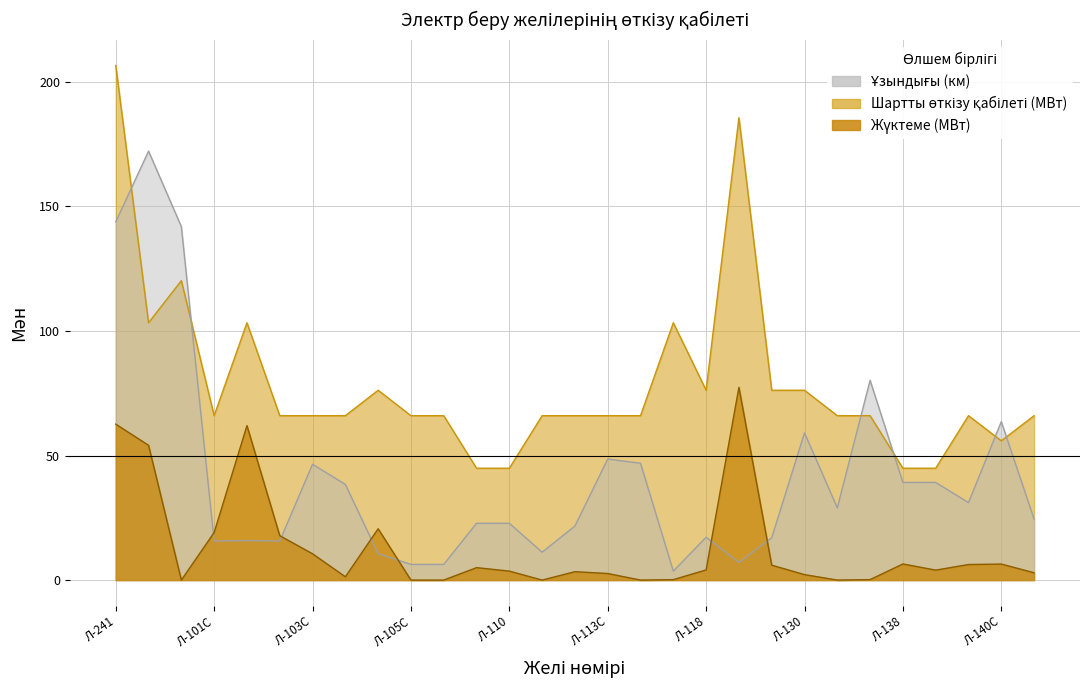

Rank the categories by Шартты өткізу қабілеті (МВт) value from lowest to highest.

Л-109, Л-110, Л-138, Л-139, Л-140С, Л-101С, Л-102С, Л-103С, Л-104С, Л-105С, Л-106С, Л-111С, Л-112С, Л-113С, Л-114, Л-131С, Л-133С, Л-140, Л-141С, Л-105, Л-118, Л-127, Л-130, Л-248, Л-102, Л-116, Л-250, Л-123, Л-241